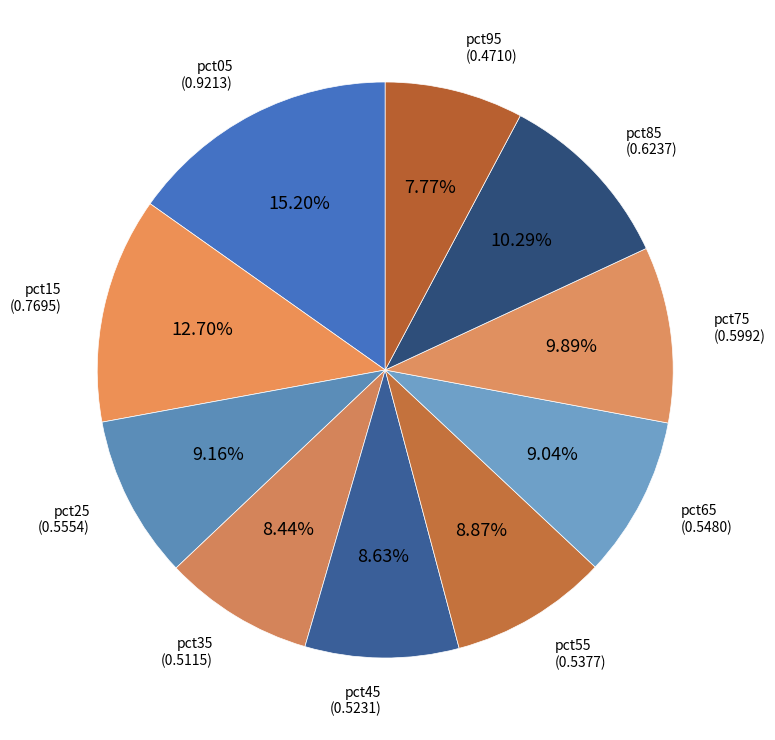

To the nearest percent, what is the average slice percentage?

10%